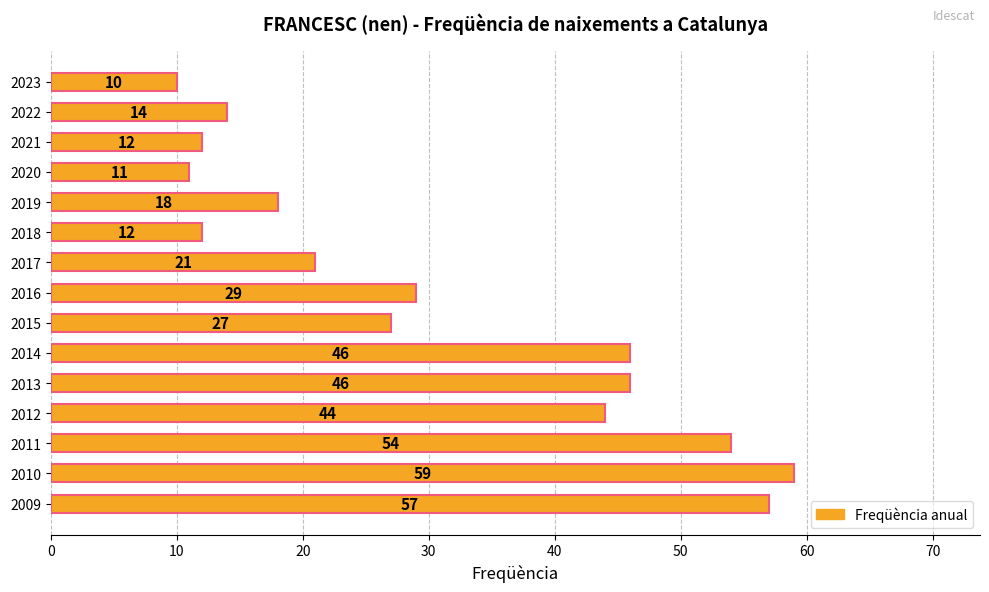

Does the chart contain any negative values?

No